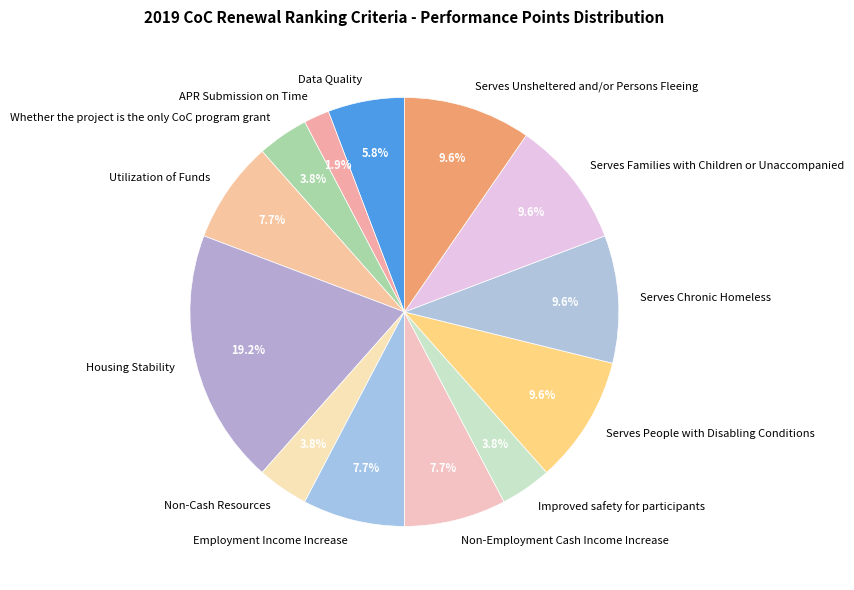

Is it true that Serves People with Disabling Conditions is 1% of the pie?

False